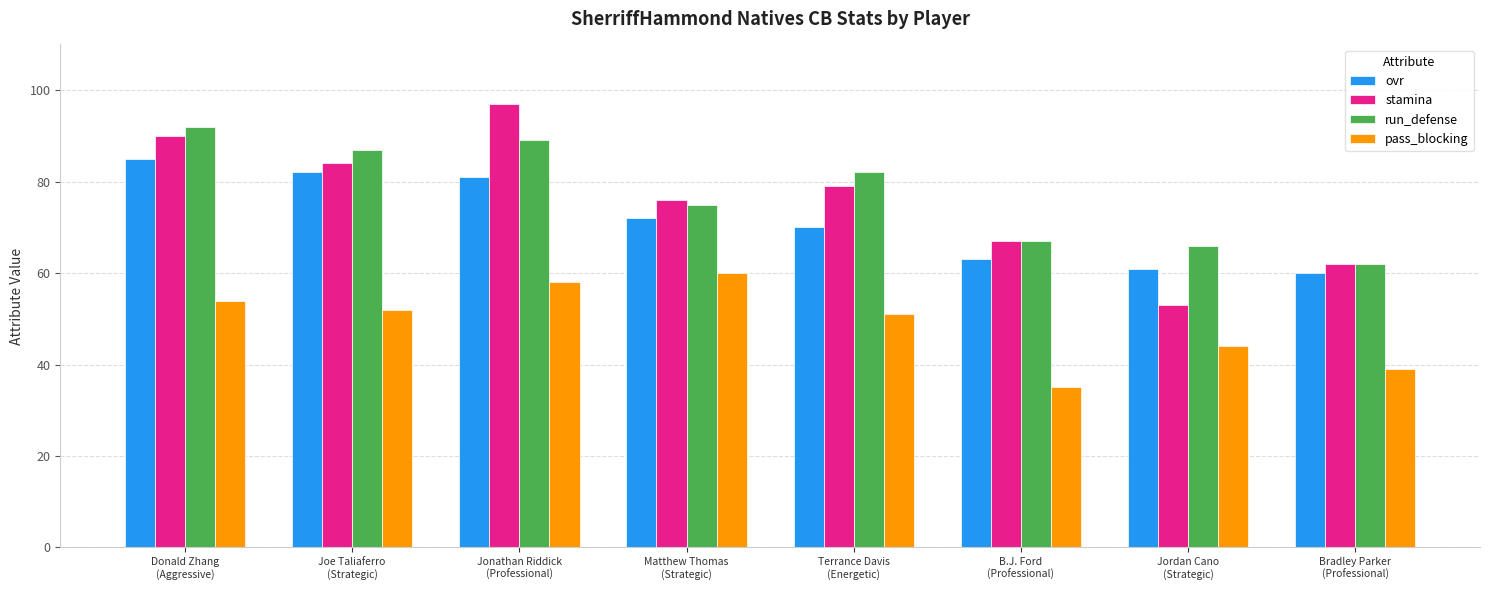

How many bars are there in each group?

4